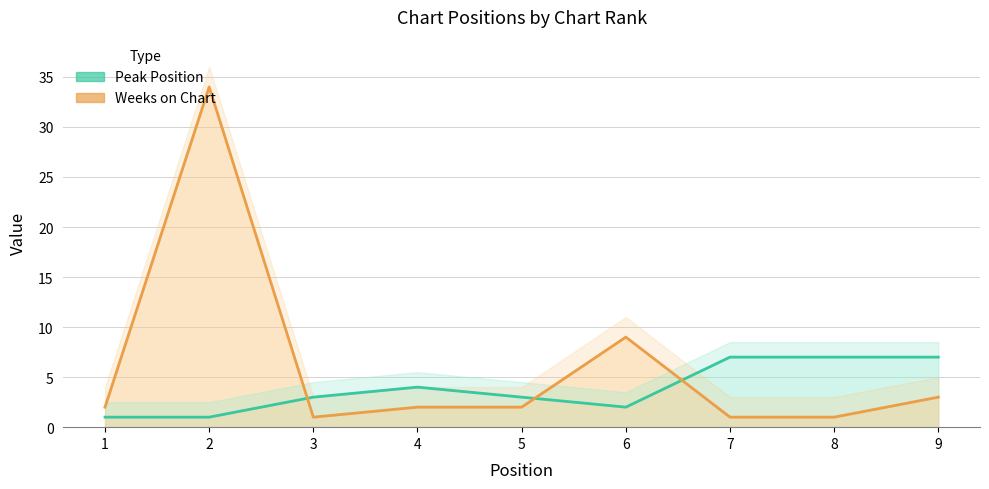

True or false: Peak Position and Weeks on Chart cross at least once.

True